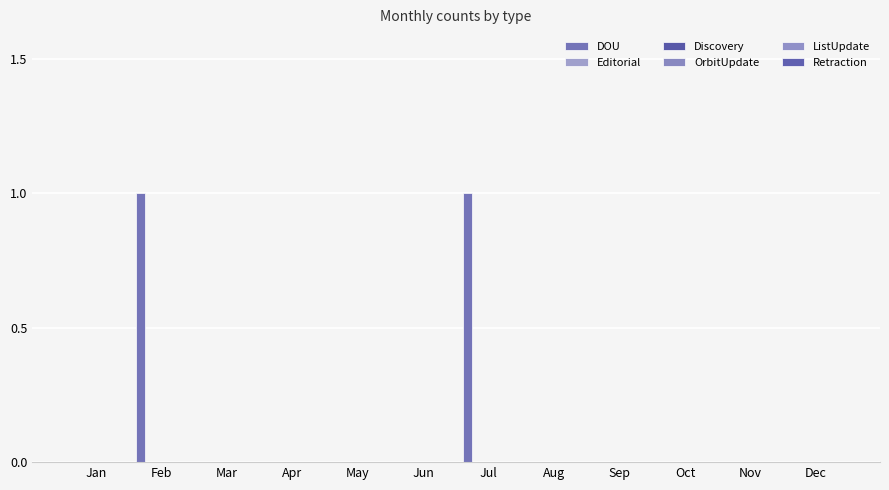

Reading left to right, transcribe all the data shown in this chart.

DOU: Jan=0	Feb=1	Mar=0	Apr=0	May=0	Jun=0	Jul=1	Aug=0	Sep=0	Oct=0	Nov=0	Dec=0
Editorial: Jan=0	Feb=0	Mar=0	Apr=0	May=0	Jun=0	Jul=0	Aug=0	Sep=0	Oct=0	Nov=0	Dec=0
Discovery: Jan=0	Feb=0	Mar=0	Apr=0	May=0	Jun=0	Jul=0	Aug=0	Sep=0	Oct=0	Nov=0	Dec=0
OrbitUpdate: Jan=0	Feb=0	Mar=0	Apr=0	May=0	Jun=0	Jul=0	Aug=0	Sep=0	Oct=0	Nov=0	Dec=0
ListUpdate: Jan=0	Feb=0	Mar=0	Apr=0	May=0	Jun=0	Jul=0	Aug=0	Sep=0	Oct=0	Nov=0	Dec=0
Retraction: Jan=0	Feb=0	Mar=0	Apr=0	May=0	Jun=0	Jul=0	Aug=0	Sep=0	Oct=0	Nov=0	Dec=0